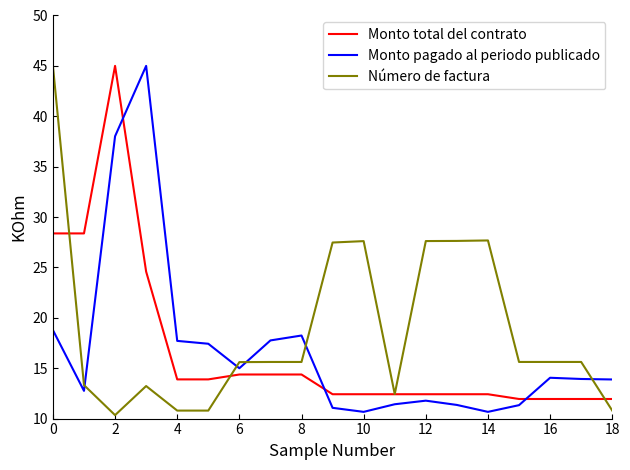

After their last crossing, which series has the higher values: Monto total del contrato or Monto pagado al periodo publicado?

Monto pagado al periodo publicado